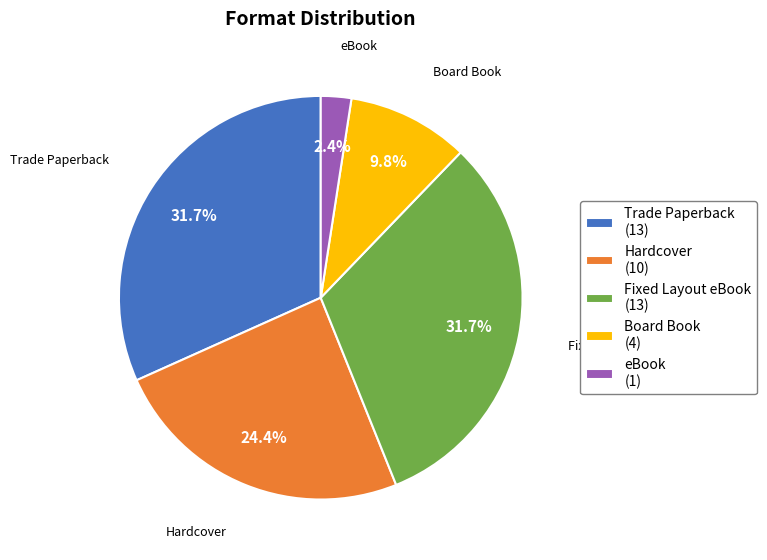

How many segments does this pie chart have?

5